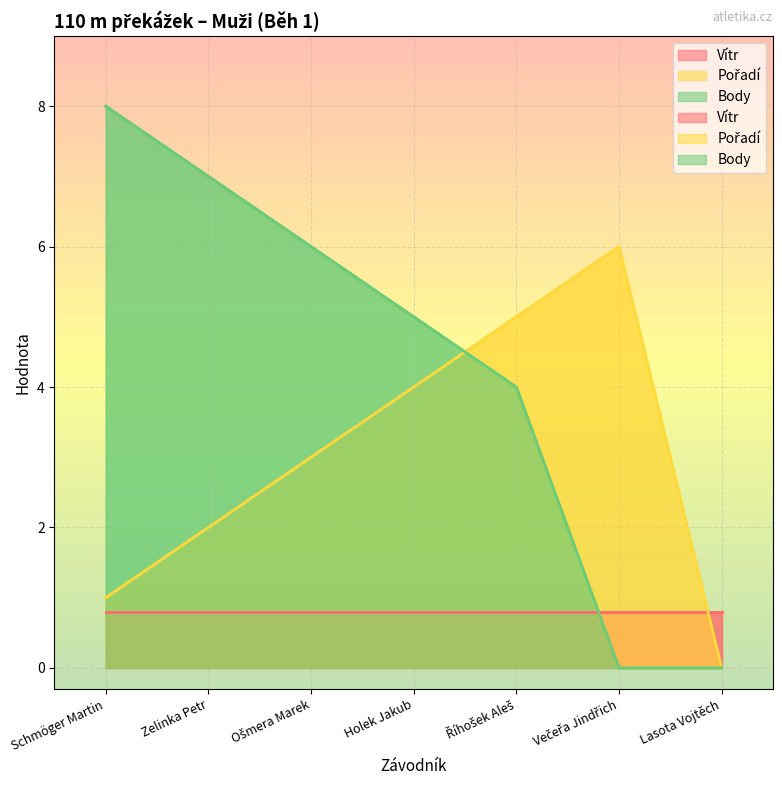

Between which two adjacent categories do Pořadí and Body first intersect?

Holek Jakub and Říhošek Aleš